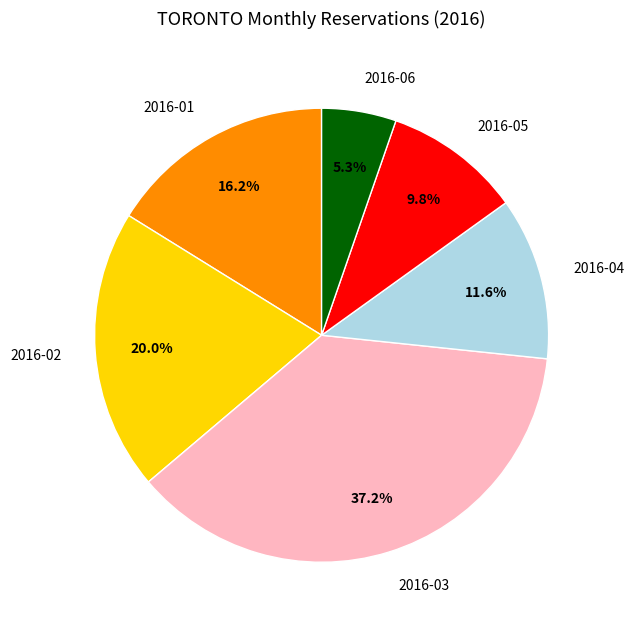

True or false: 2016-02 accounts for 20% of the total.

True